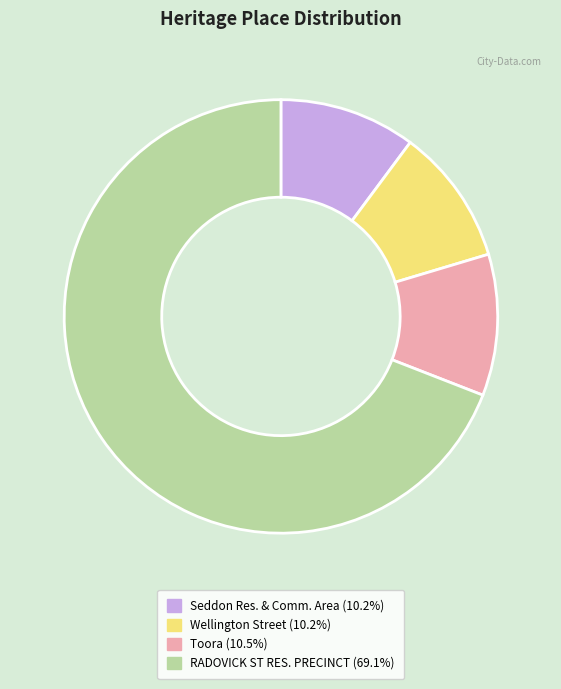

Do Seddon Res. & Comm. Area (10.2%) and RADOVICK ST RES. PRECINCT (69.1%) together represent more than half of the pie?

Yes